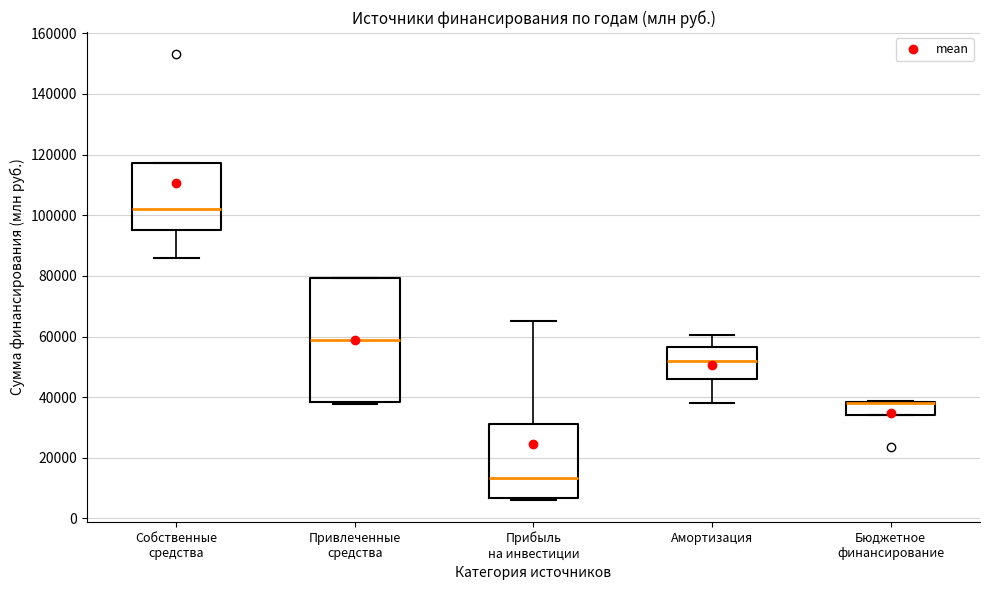

Reading left to right, transcribe this box plot: for each box, give where its median line is, the range the box spans, and where its two whiskers end, as read against the y-axis. The values are not printed on the chart, so give them approximately, as read against the axis.

Собственные средства: median 102000, box 96000 to 118000, whiskers 86000 to 118000
Привлеченные средства: median 58000, box 38000 to 80000, whiskers 38000 to 80000
Прибыль на инвестиции: median 14000, box 6000 to 32000, whiskers 6000 (just below the box's lower edge) to 66000
Амортизация: median 52000, box 46000 to 56000, whiskers 38000 to 60000
Бюджетное финансирование: median 38000 (drawn on the box's upper edge), box 34000 to 38000, whiskers 34000 to 38000